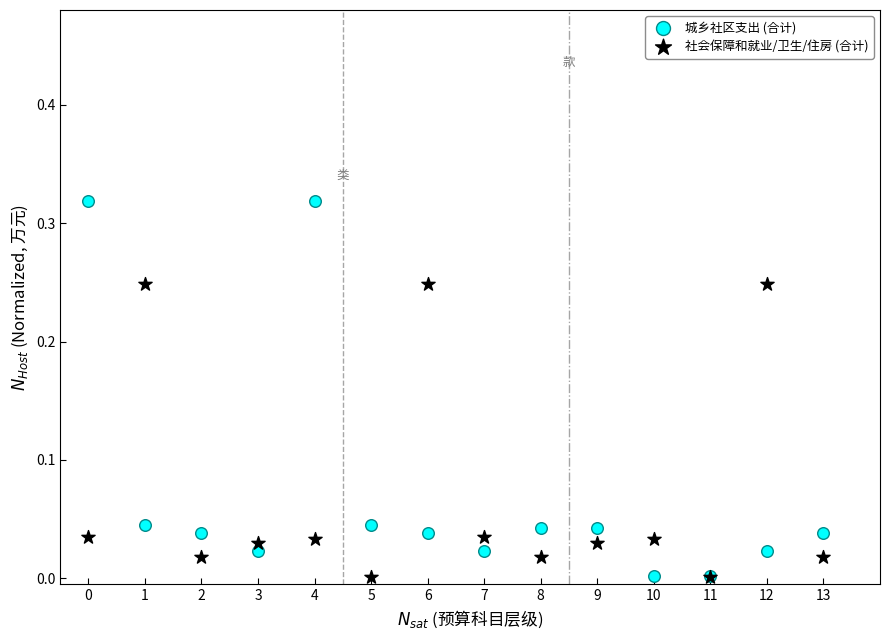

Which series contains the highest Y value?

城乡社区支出 (合计)